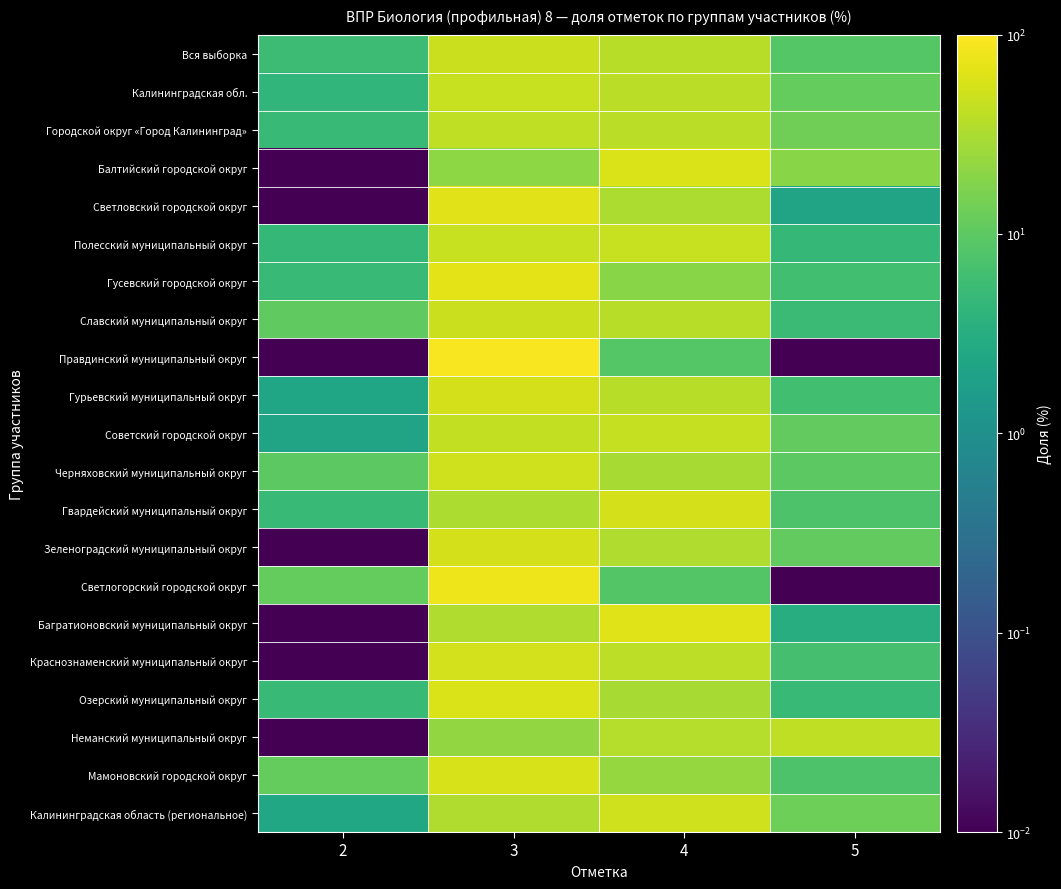

At which category is the sum across all series the highest?

3